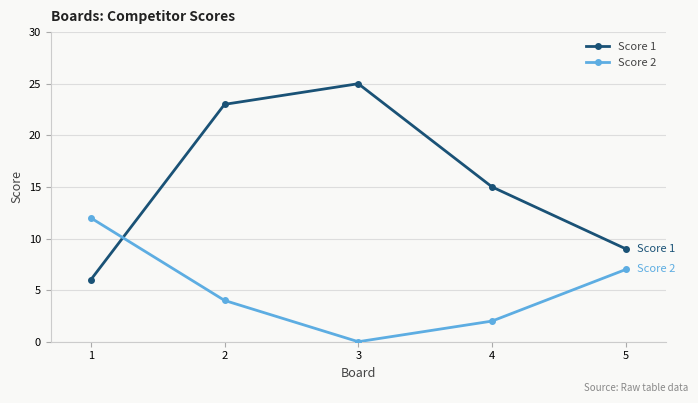

Reading left to right, list all the values displayed in this chart.

Score 1: 1=6	2=23	3=25	4=15	5=9
Score 2: 1=12	2=4	3=0	4=2	5=7